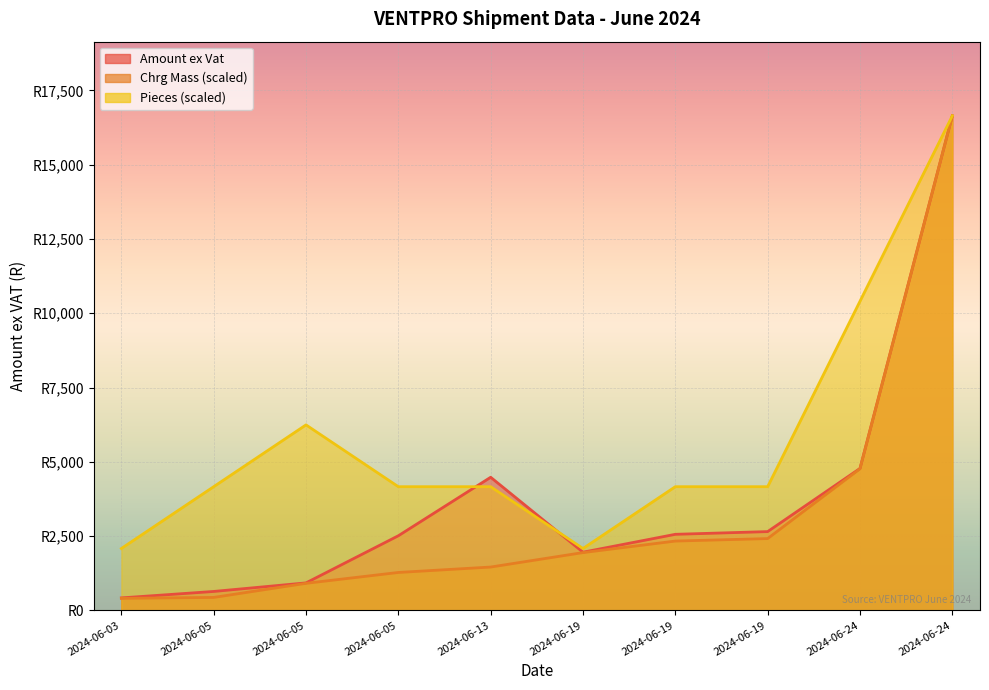

How many data points in Pieces are less than 4161?

2